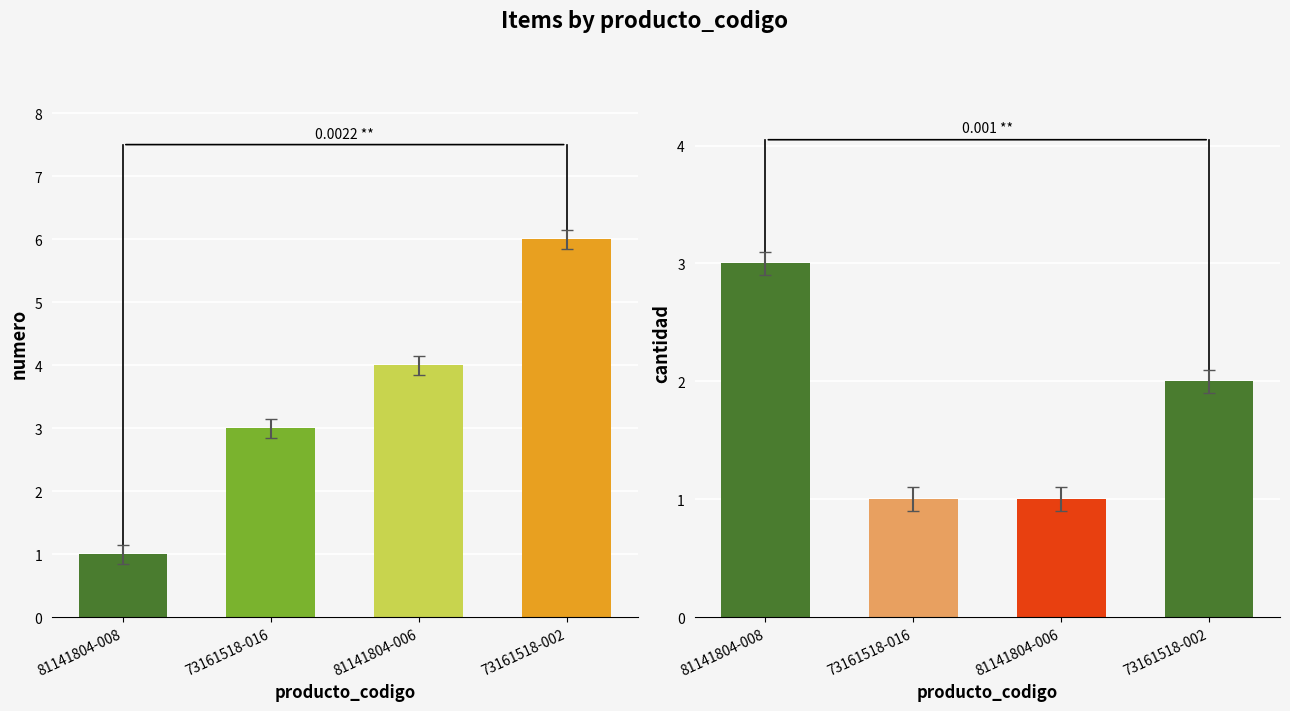

Which category has the highest value across all series?

73161518-002